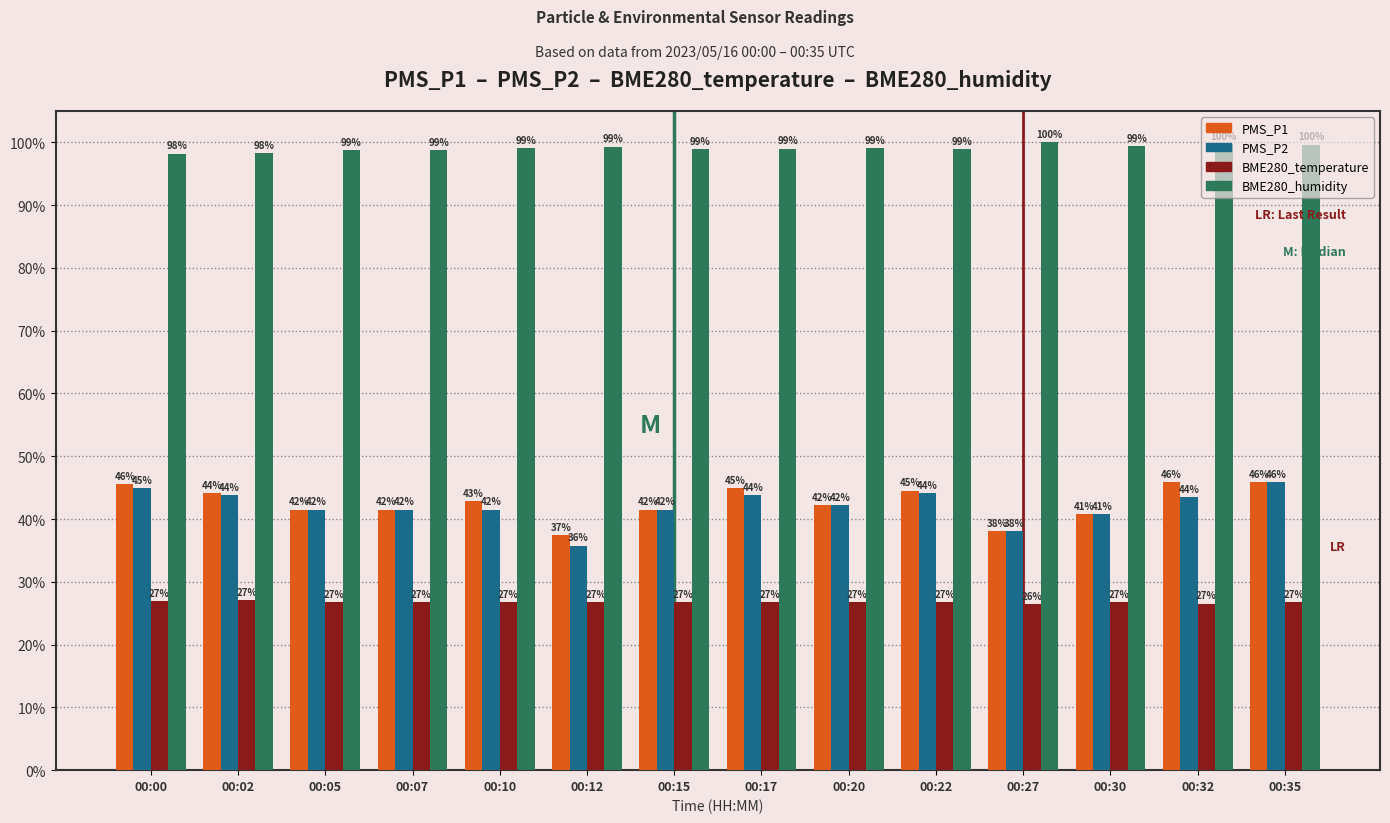

The value of PMS_P2 at 00:07 is 57.3. True or false?

False